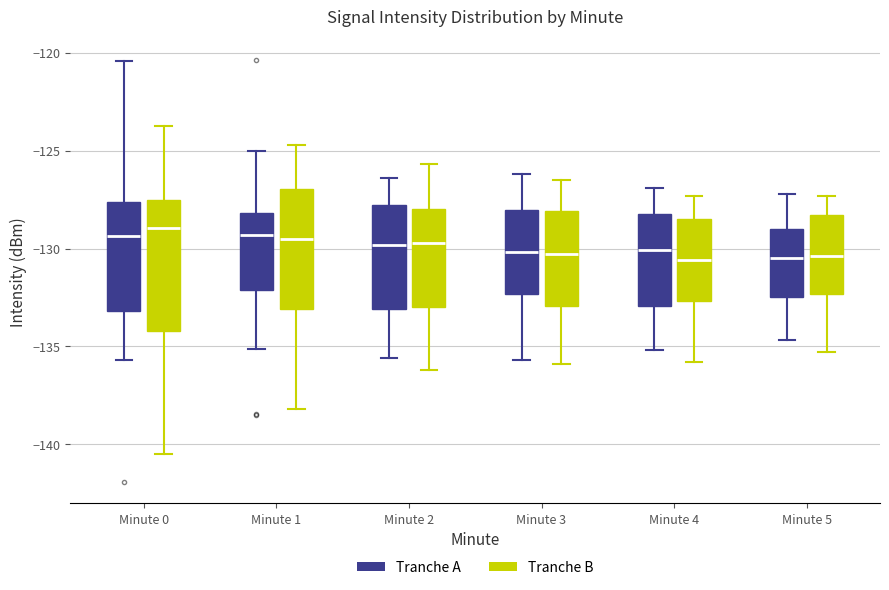

Reading left to right, read every box against the y-axis: the position of its median line, the range the box covers, and the ends of its whiskers. The values are not printed on the chart, so give them approximately, as read against the axis.

Minute 0 (Tranche A): median -129.5, box -133.0 to -127.5, whiskers -135.5 to -120.5
Minute 0 (Tranche B): median -129.0, box -134.0 to -127.5, whiskers -140.5 to -123.5
Minute 1 (Tranche A): median -129.5, box -132.0 to -128.0, whiskers -135.0 to -125.0
Minute 1 (Tranche B): median -129.5, box -133.0 to -127.0, whiskers -138.0 to -124.5
Minute 2 (Tranche A): median -130.0, box -133.0 to -128.0, whiskers -135.5 to -126.5
Minute 2 (Tranche B): median -129.5, box -133.0 to -128.0, whiskers -136.0 to -125.5
Minute 3 (Tranche A): median -130.0, box -132.5 to -128.0, whiskers -135.5 to -126.0
Minute 3 (Tranche B): median -130.5, box -133.0 to -128.0, whiskers -136.0 to -126.5
Minute 4 (Tranche A): median -130.0, box -133.0 to -128.0, whiskers -135.0 to -127.0
Minute 4 (Tranche B): median -130.5, box -132.5 to -128.5, whiskers -136.0 to -127.5
Minute 5 (Tranche A): median -130.5, box -132.5 to -129.0, whiskers -134.5 to -127.0
Minute 5 (Tranche B): median -130.5, box -132.5 to -128.5, whiskers -135.5 to -127.5